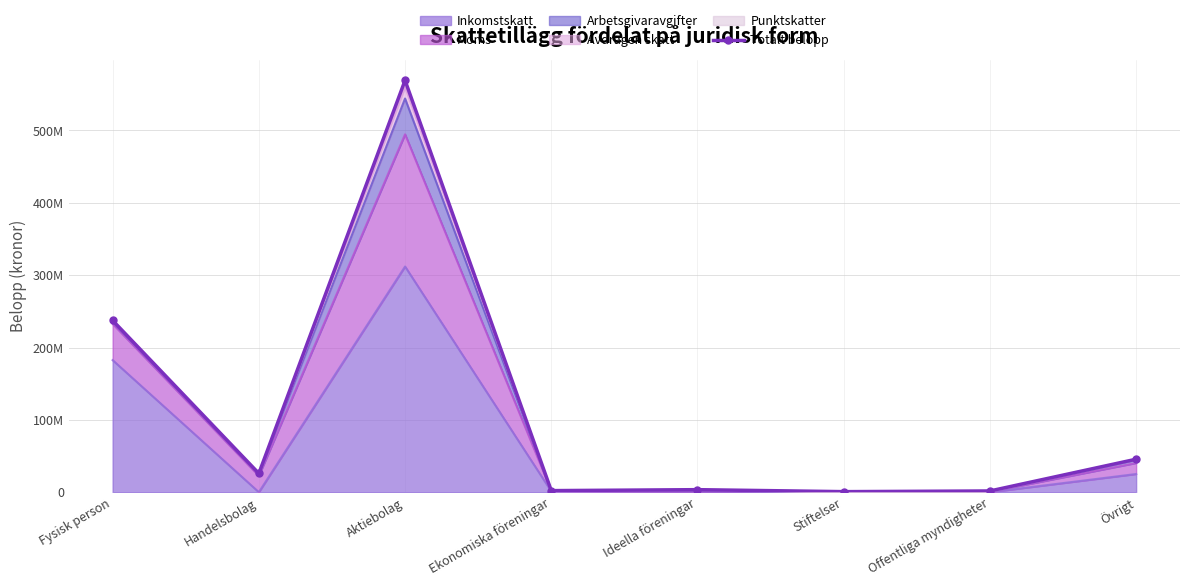

What is the sum of the values at Ekonomiska föreningar and Stiftelser?

2919298